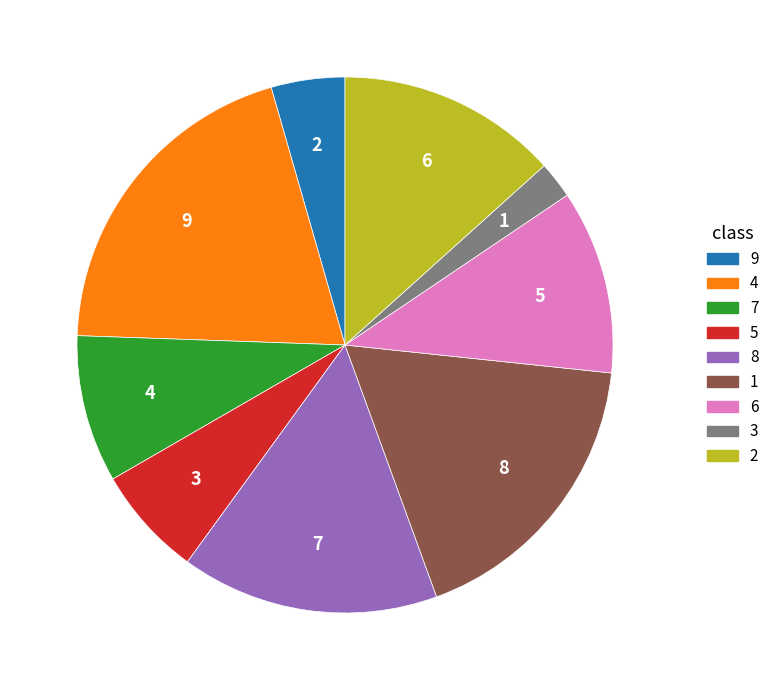

How many slices are in this pie chart?

9